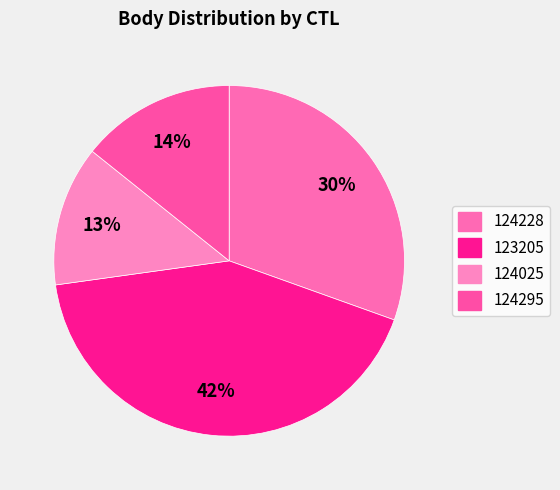

Is it true that 124228 is 44% of the pie?

False